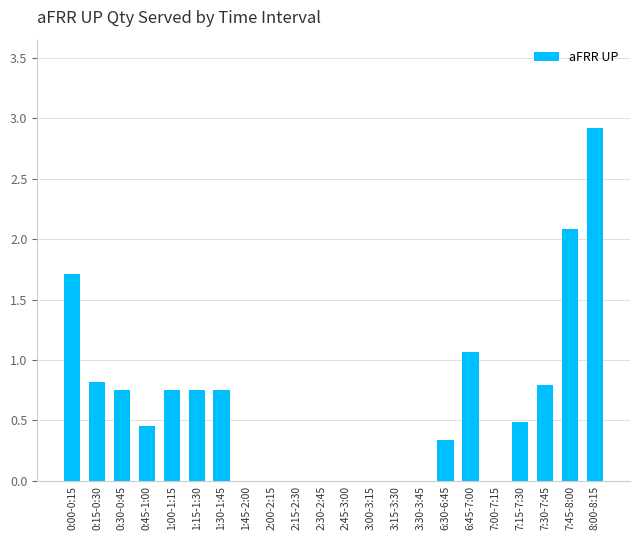

Count the number of categories in the chart.

22